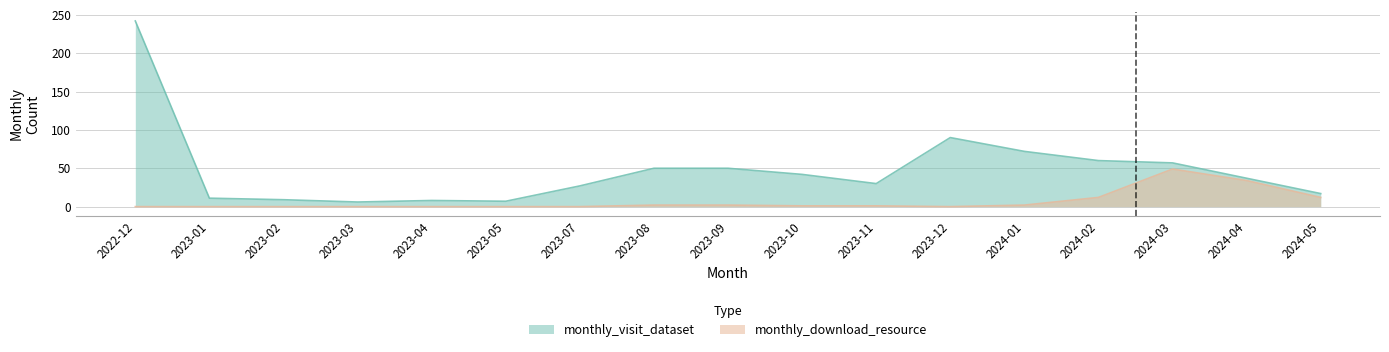

Reading left to right, transcribe all the data shown in this chart.

monthly_visit_dataset: 2022-12=242	2023-01=11	2023-02=9	2023-03=6	2023-04=8	2023-05=7	2023-07=27	2023-08=50	2023-09=50	2023-10=42	2023-11=30	2023-12=90	2024-01=72	2024-02=60	2024-03=57	2024-04=37	2024-05=17
monthly_download_resource: 2022-12=0	2023-01=0	2023-02=0	2023-03=0	2023-04=0	2023-05=0	2023-07=0	2023-08=2	2023-09=2	2023-10=1	2023-11=1	2023-12=0	2024-01=2	2024-02=12	2024-03=49	2024-04=34	2024-05=12